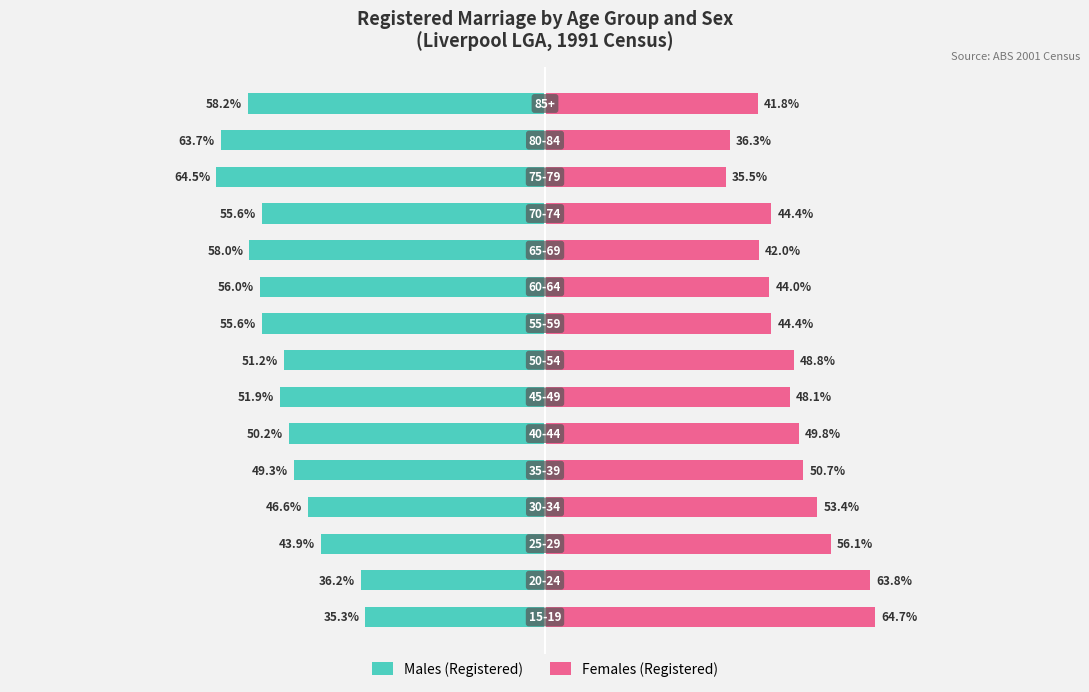

True or false: Females (Registered) has a value of 35.5 at 12.

True